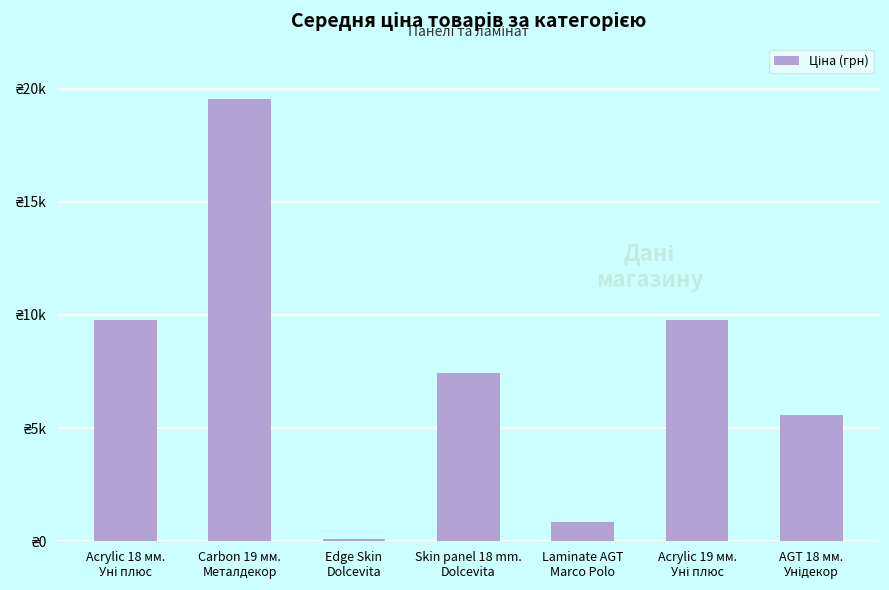

What is the label of the 3rd bar from the left?

Edge Skin
Dolcevita